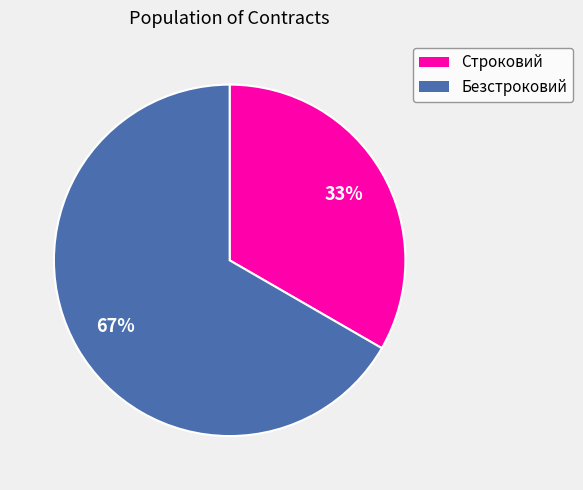

To the nearest percent, what portion does Строковий represent?

33%